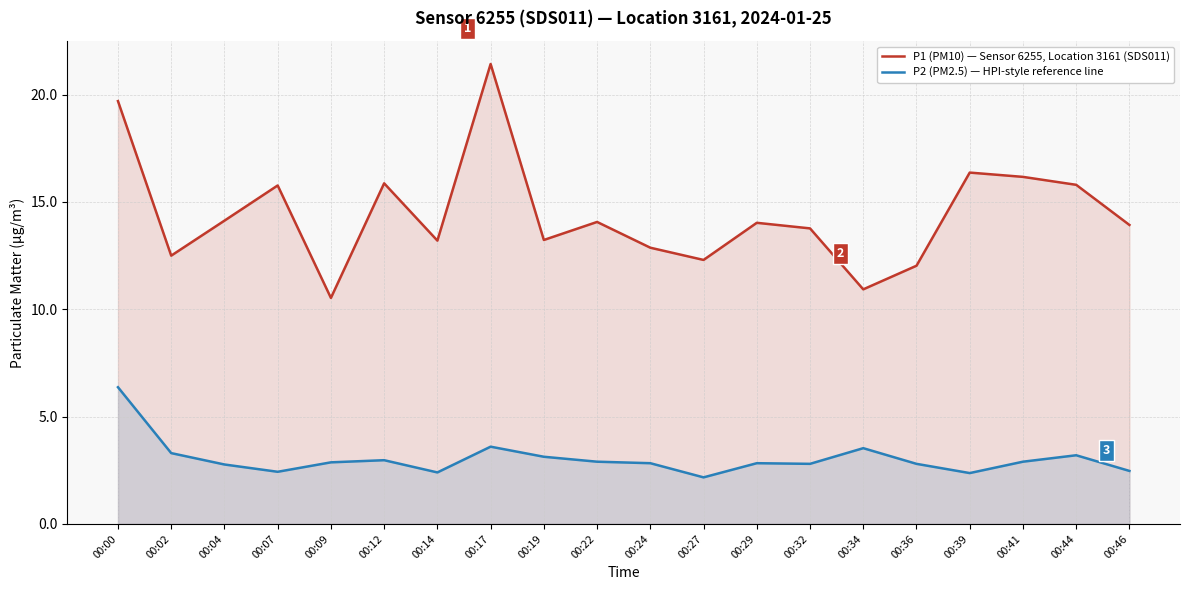

True or false: P1 (PM10) — Sensor 6255, Location 3161 (SDS011) and P2 (PM2.5) — HPI-style reference line intersect in this chart.

False